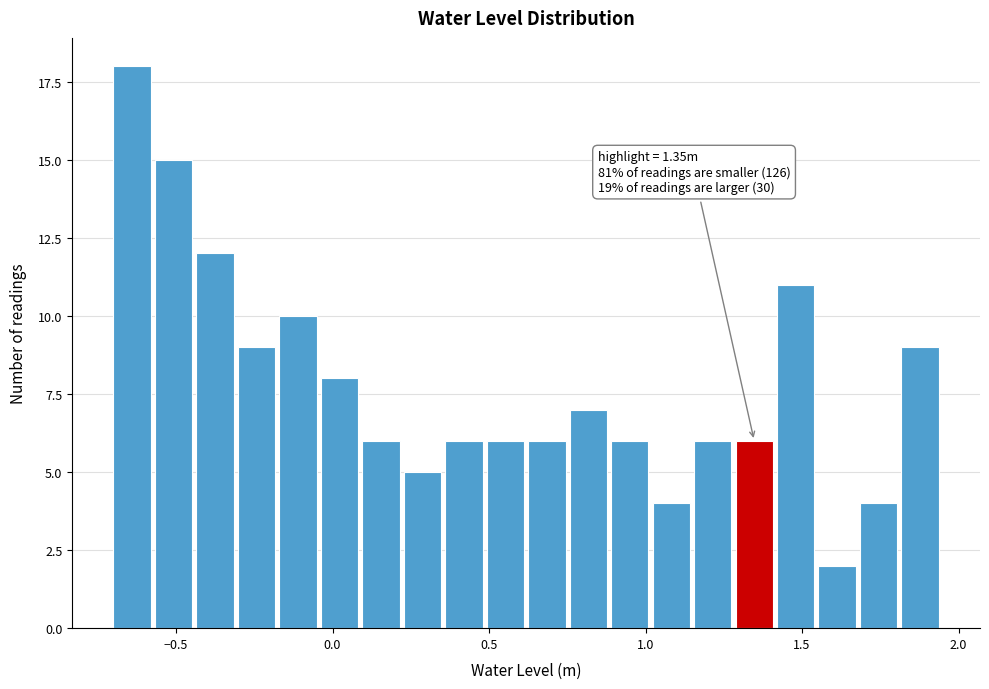

Read against the x-axis, roughly where is the centre of the tallest bar?

-0.65